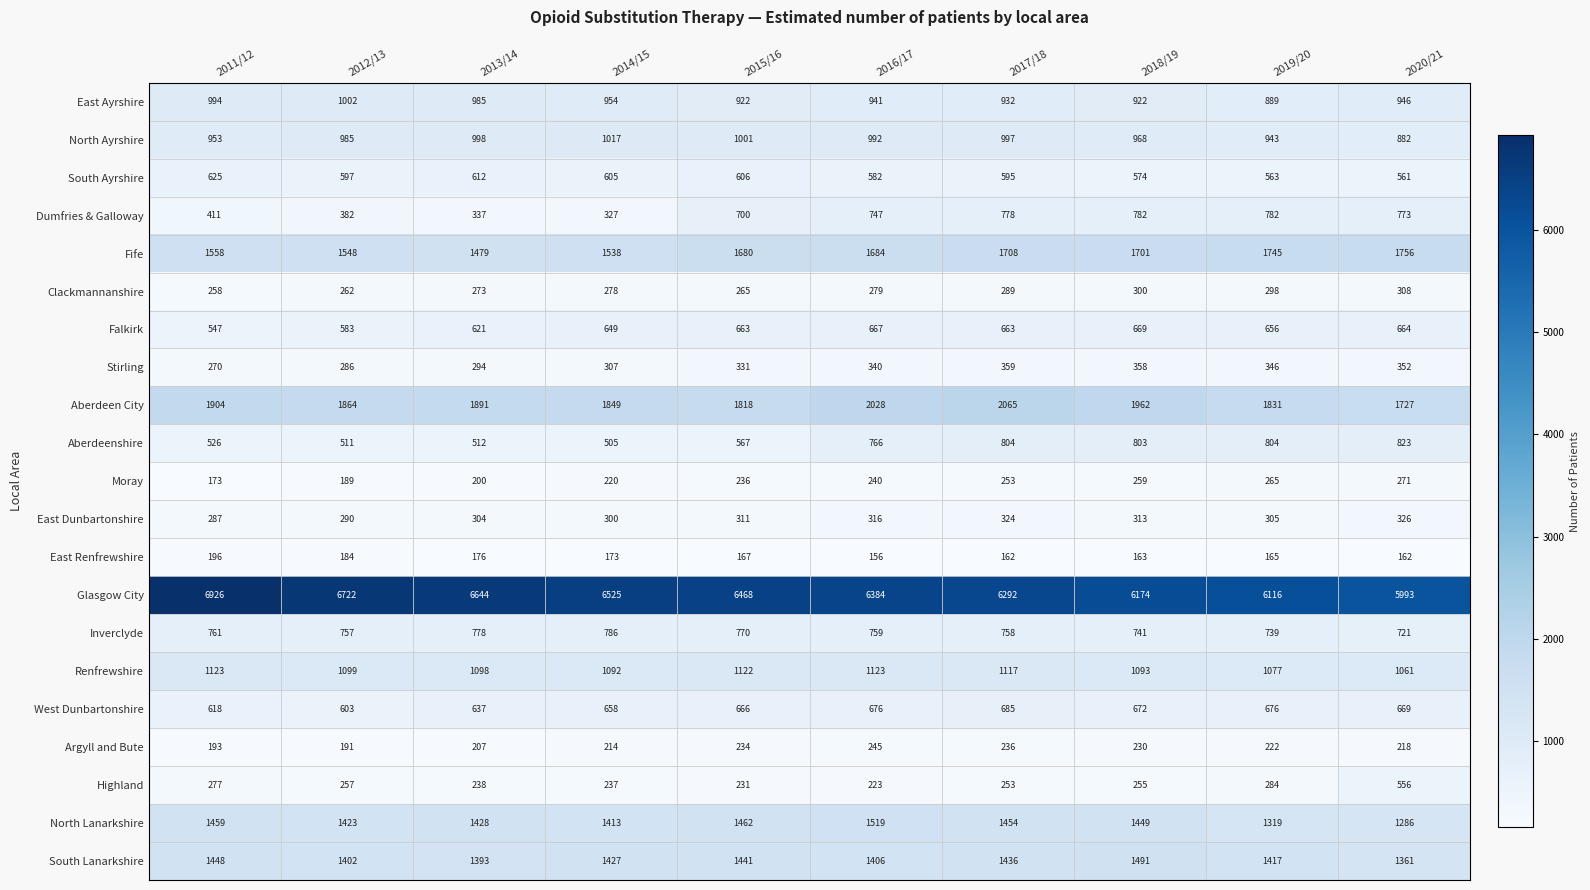

What is the maximum value shown in the chart?

6926